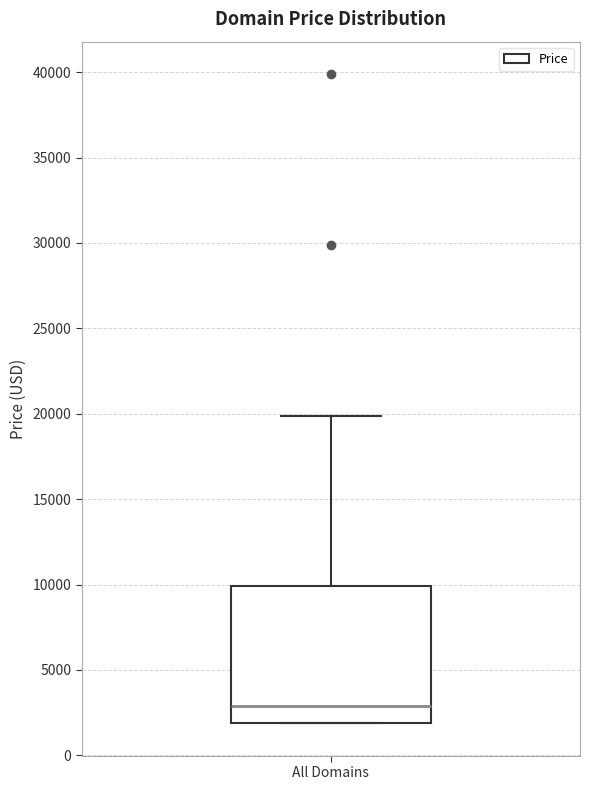

Read this box plot against the y-axis: the position of the median line, the range covered by the box, and the ends of both whiskers. The values are not printed on the chart, so give them approximately, as read against the axis.

median 3000, box 2000 to 10000, whiskers 2000 to 20000